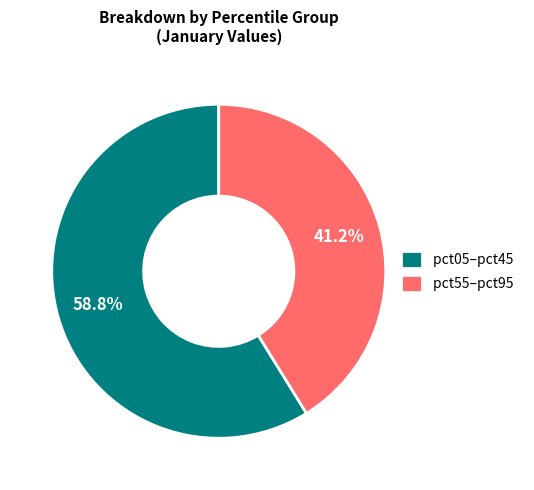

Is there a majority slice in this chart?

Yes